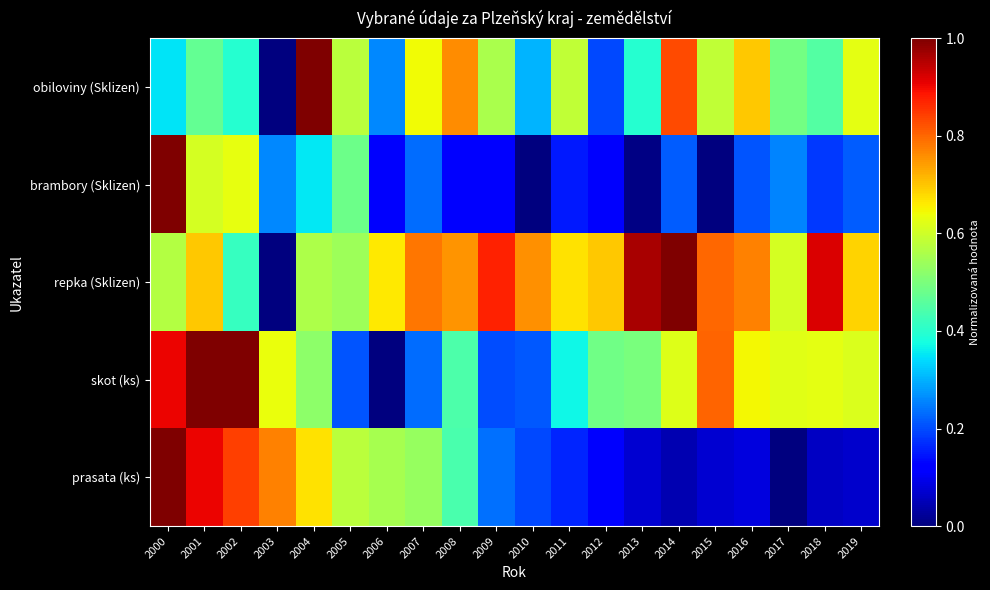

At which category is the sum across all series the highest?

2000